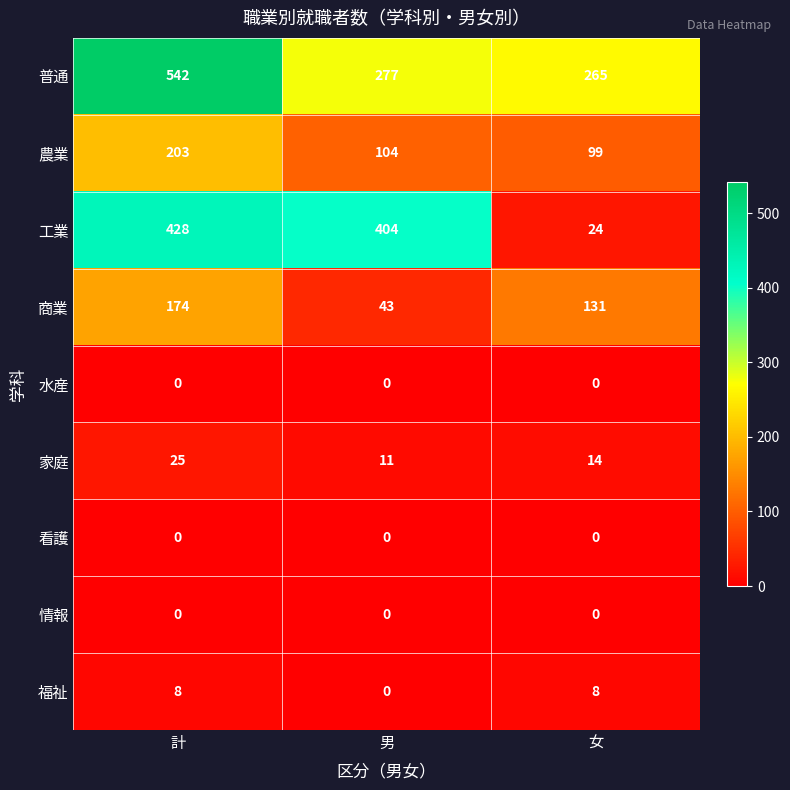

Reading right to left, what are all the values shown in this chart?

普通: 265	277	542
農業: 99	104	203
工業: 24	404	428
商業: 131	43	174
水産: 0	0	0
家庭: 14	11	25
看護: 0	0	0
情報: 0	0	0
福祉: 8	0	8